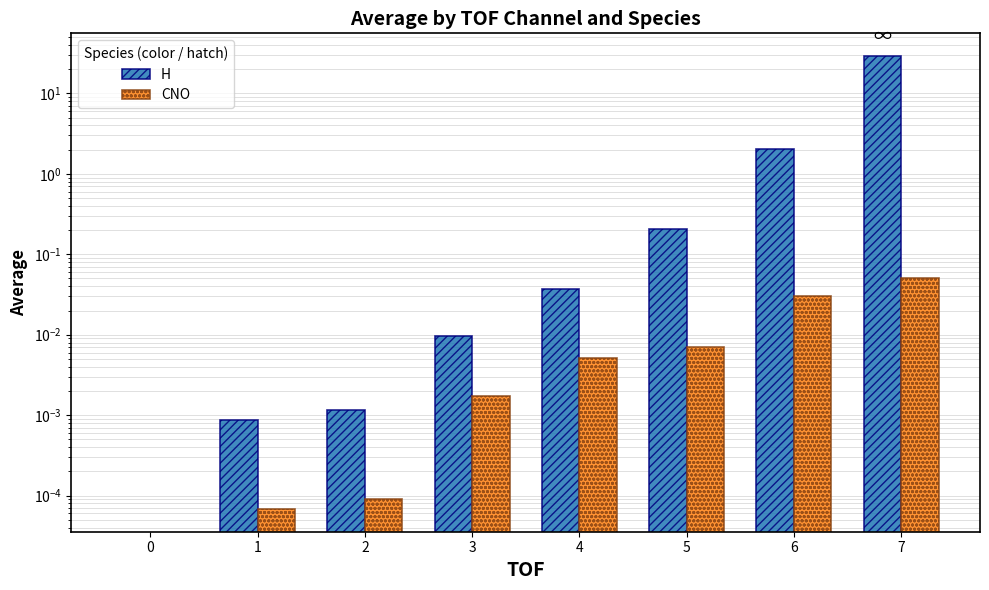

The CNO series shows 0.0 at 3. True or false?

True